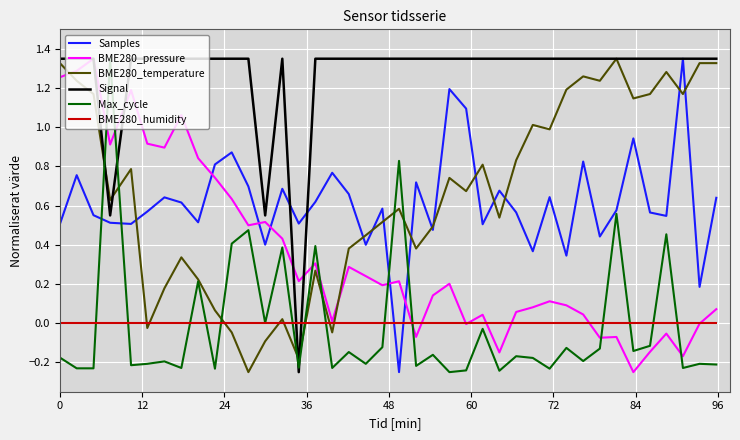

How many lines are shown in the chart?

6